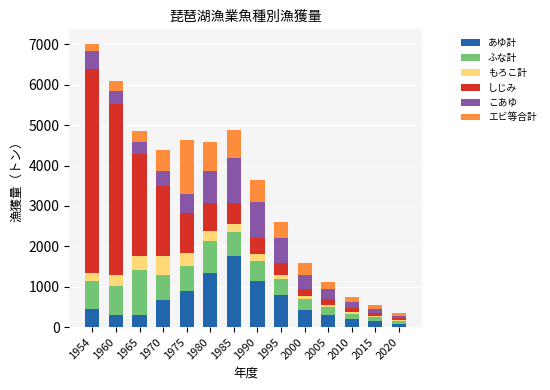

What are all the series names shown in the legend?

あゆ計, ふな計, もろこ計, しじみ, こあゆ, エビ等合計